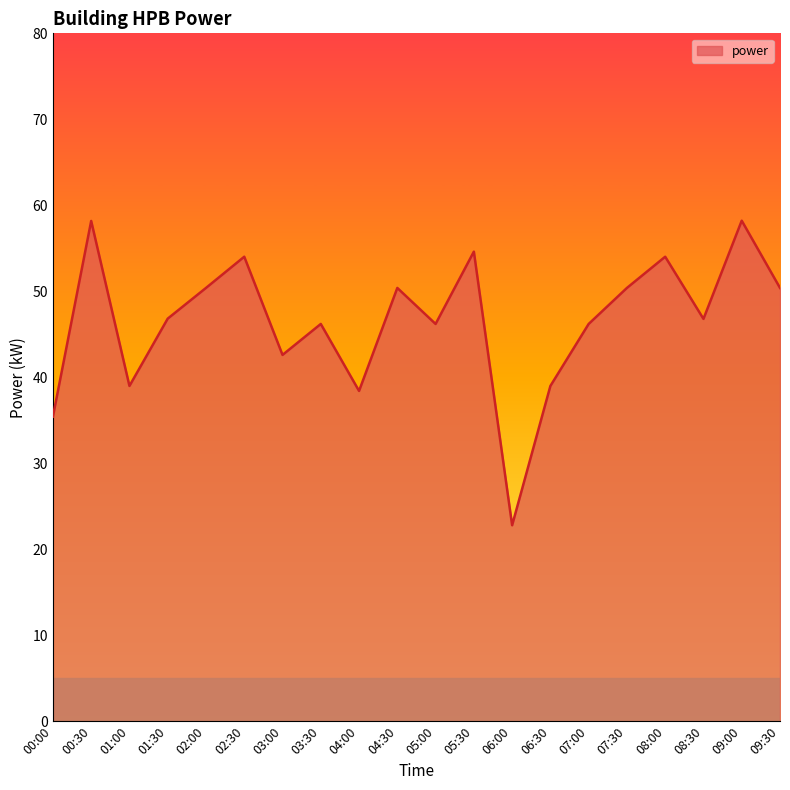

How many lines are shown in the chart?

1